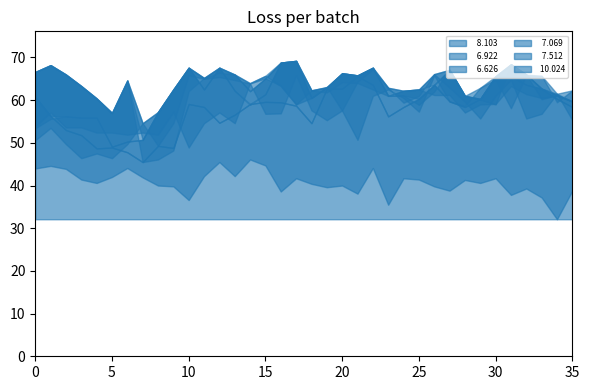

Does the chart have visible grid lines?

No